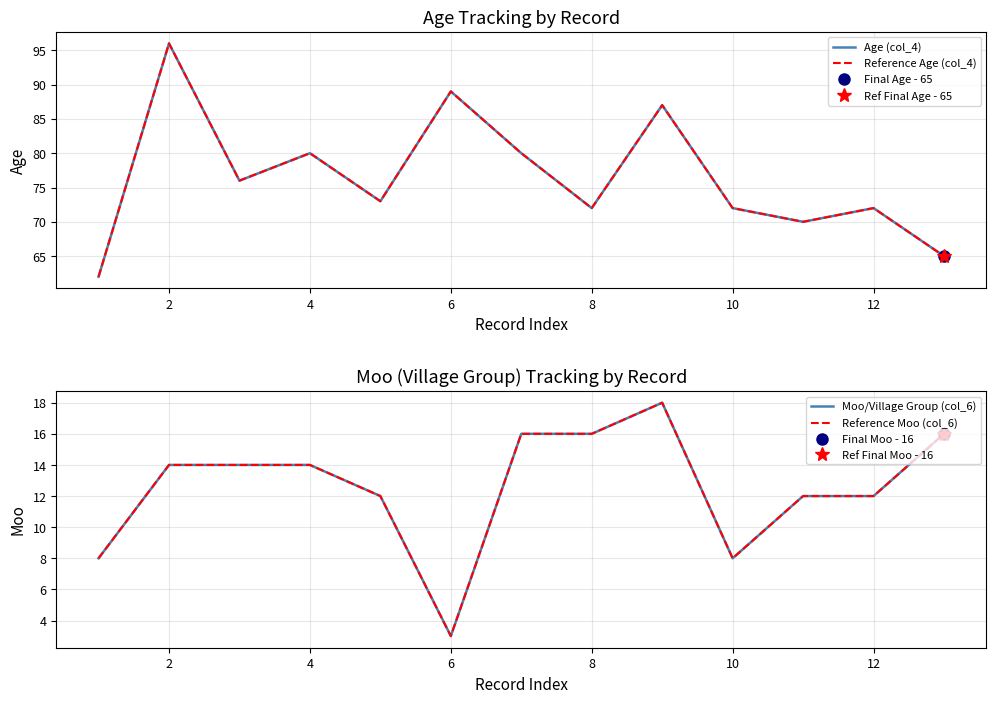

In Reference Age (col_4), how many points are higher than both neighbors (excluding endpoints)?

5